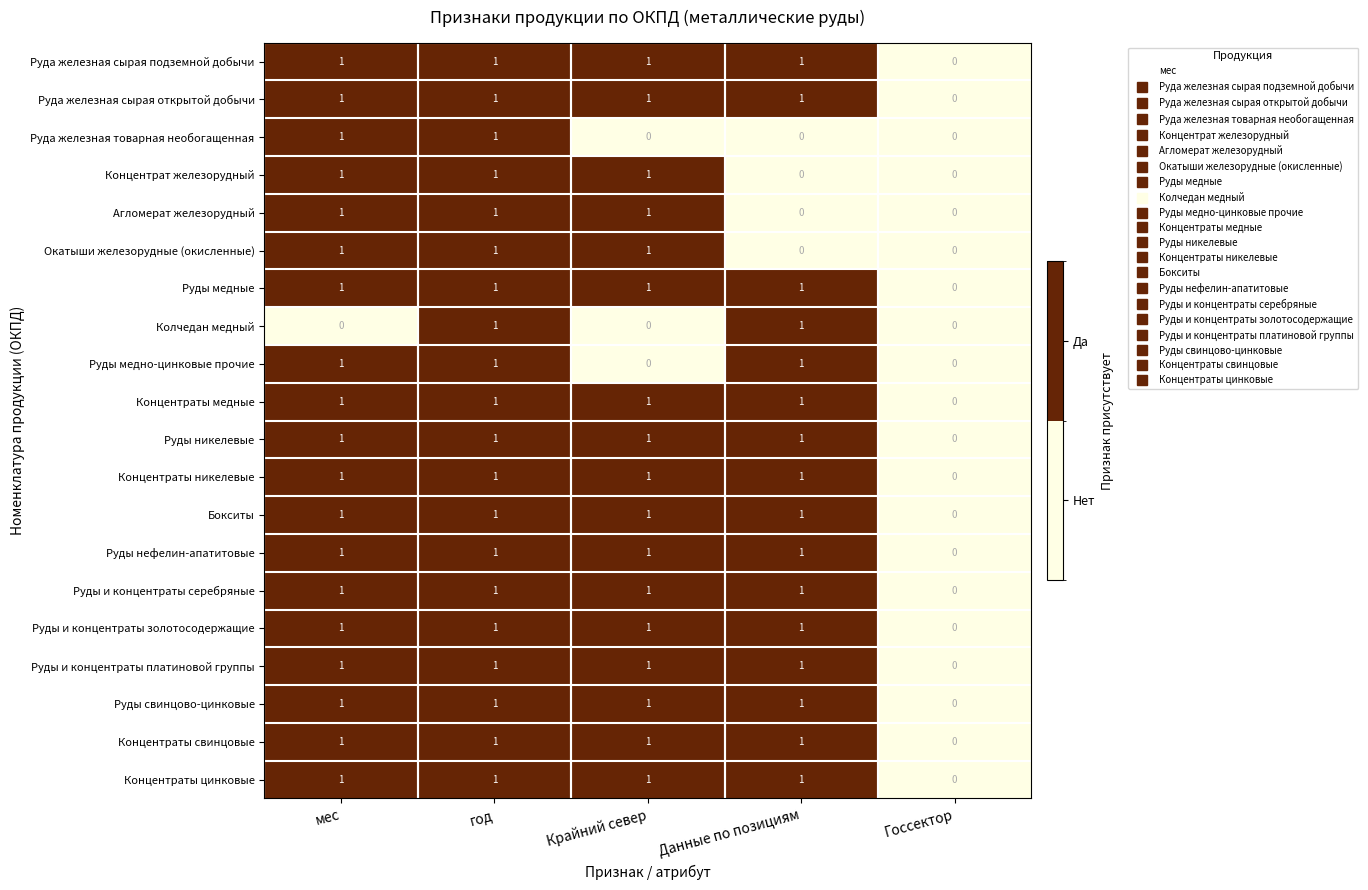

How many data points does each series have?

5